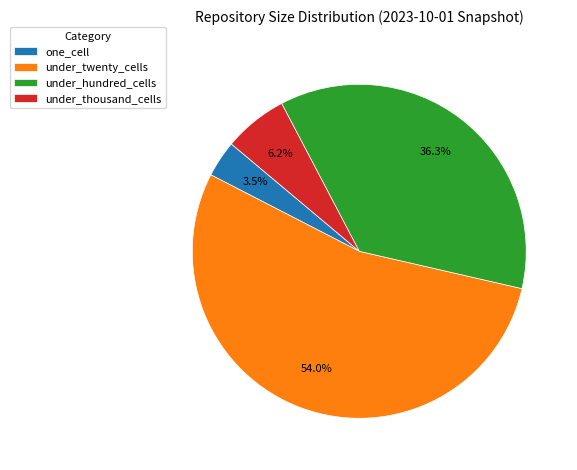

Does any single category account for the majority?

Yes